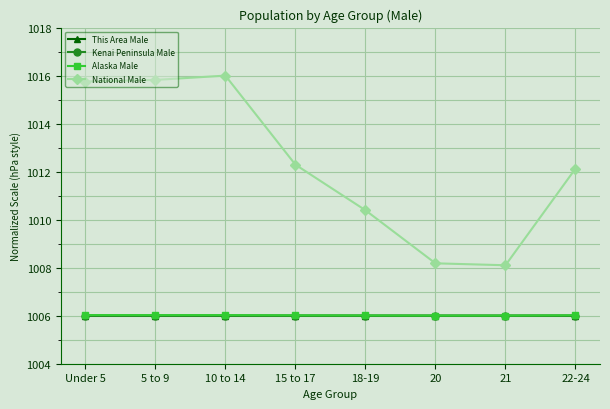

Is it true that Kenai Peninsula Male equals 335.5 at 20?

False